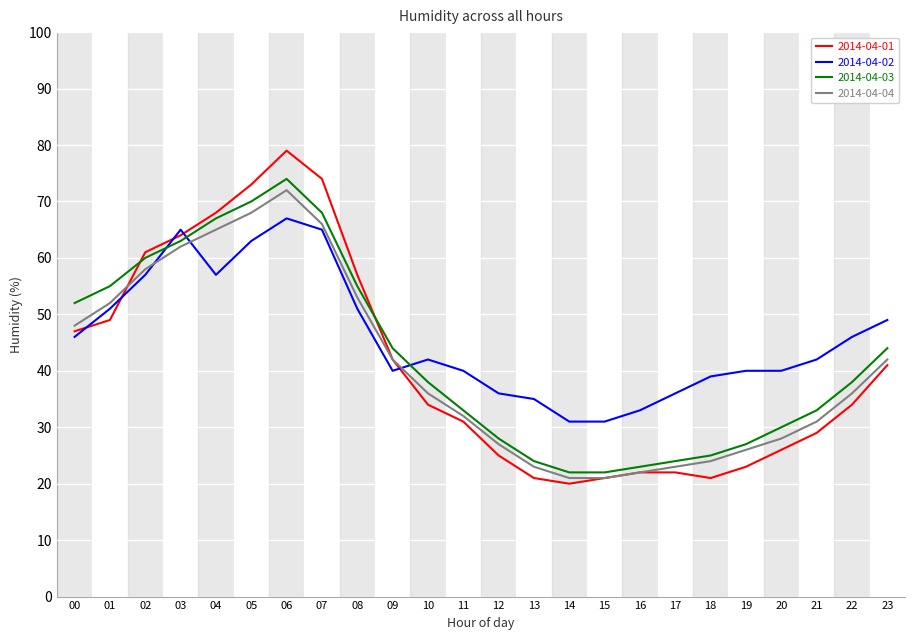

What is the sum of all 2014-04-03 values?

1019